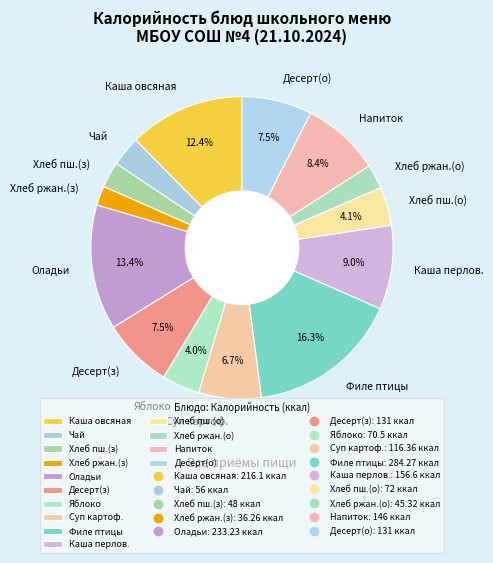

Is there any slice that represents more than half of the pie?

No